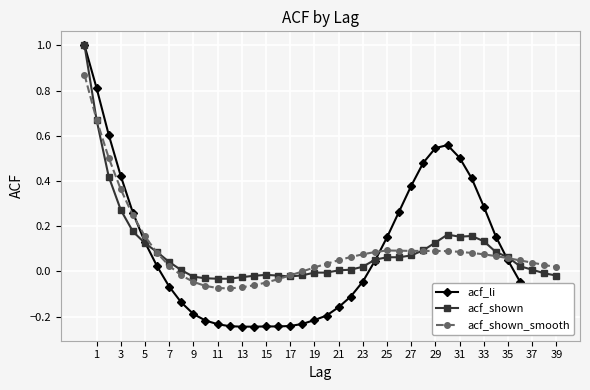

What is the greatest value displayed?

1.0